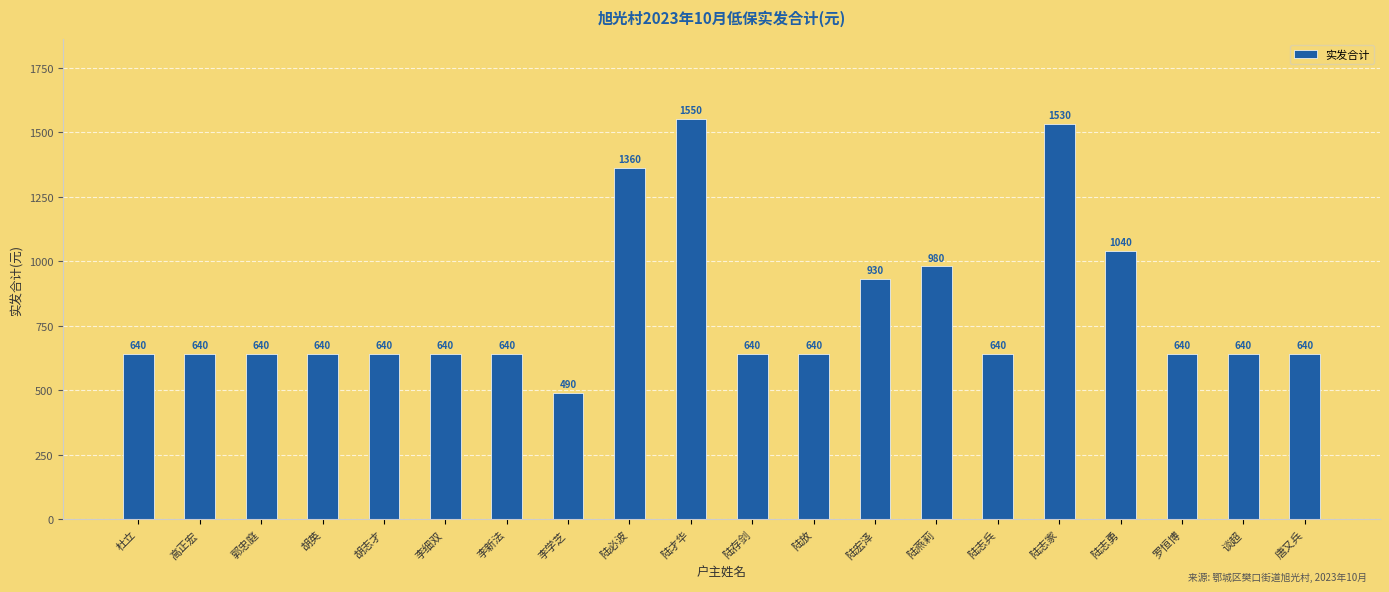

What is the value of the 14th bar from the left?

980